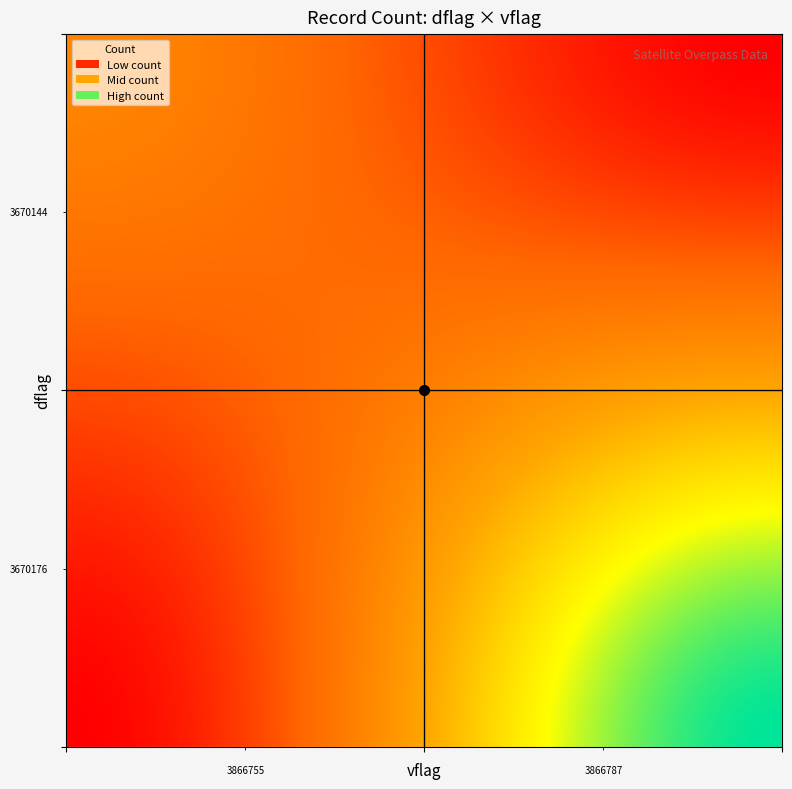

Rank the categories by value from lowest to highest.

3670176_3866755, 3670144_3866787, 3670144_3866755, 3670176_3866787